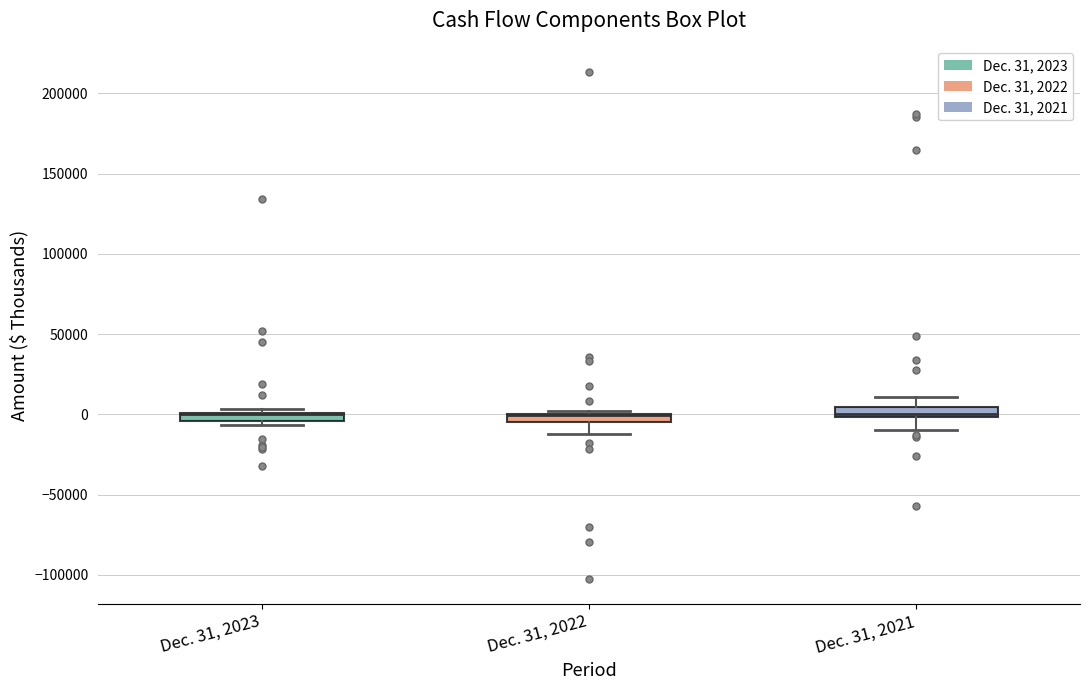

Where is the lower edge of the box for Dec. 31, 2021 on the y-axis? The values are not printed on the chart, so give them approximately, as read against the axis.

0